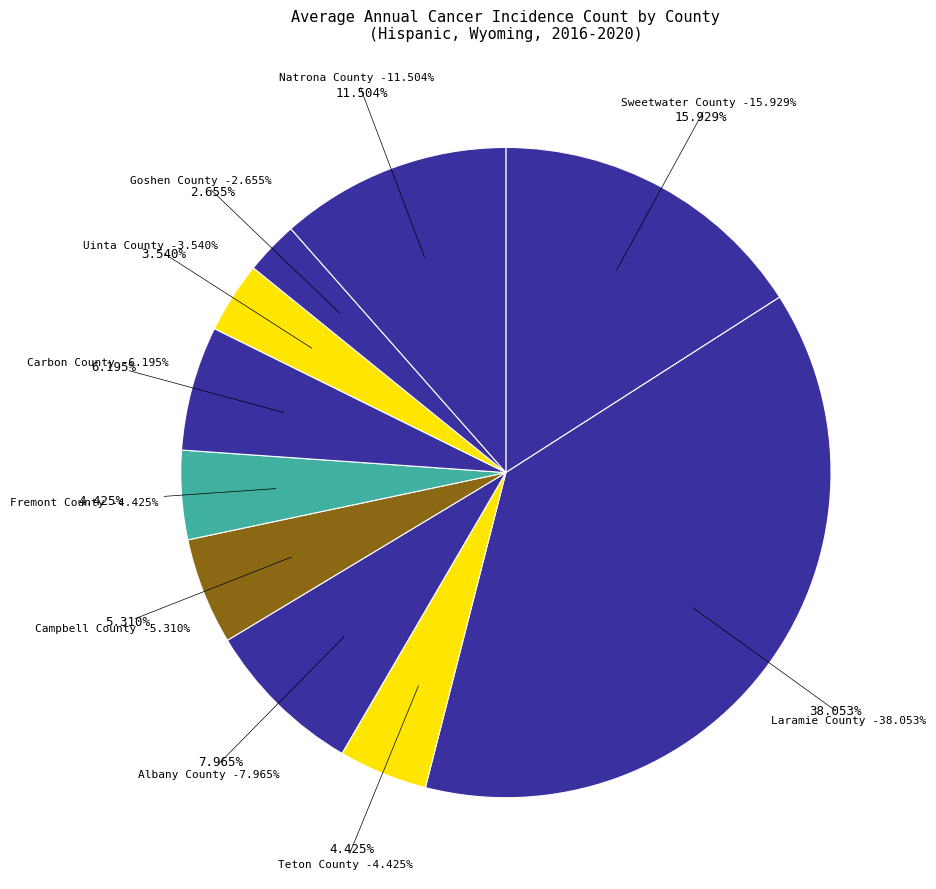

Rank the categories by value from highest to lowest.

Laramie County, Sweetwater County, Natrona County, Albany County, Carbon County, Campbell County, Teton County, Fremont County, Uinta County, Goshen County